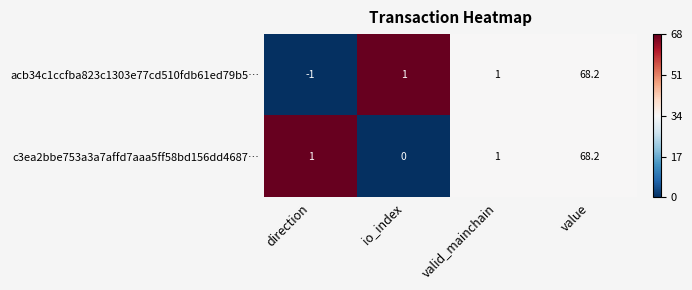

What is the total value across all series at value?

136.4